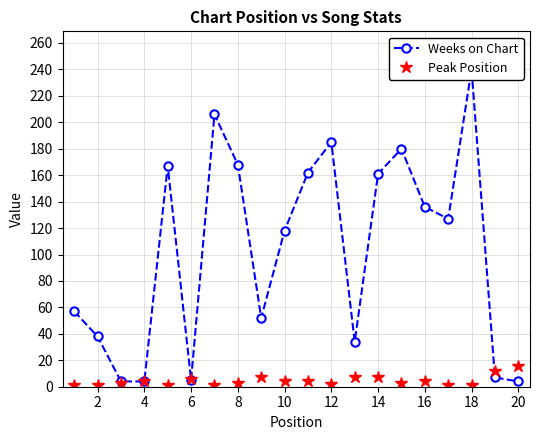

What is the difference between the Peak Position values at 14 and 12?

5